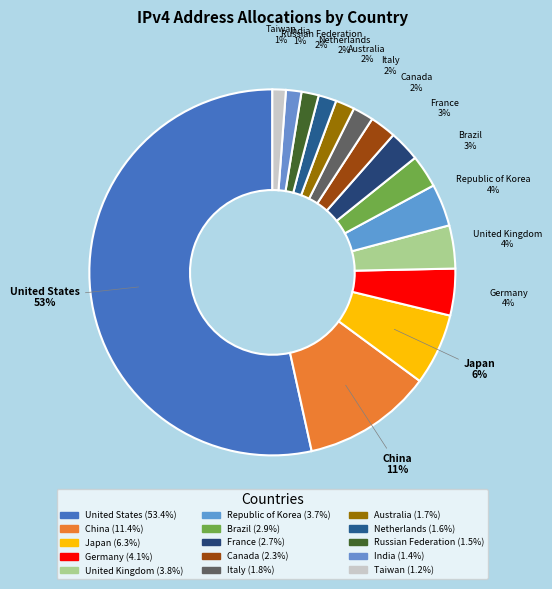

How many slices are in this pie chart?

15